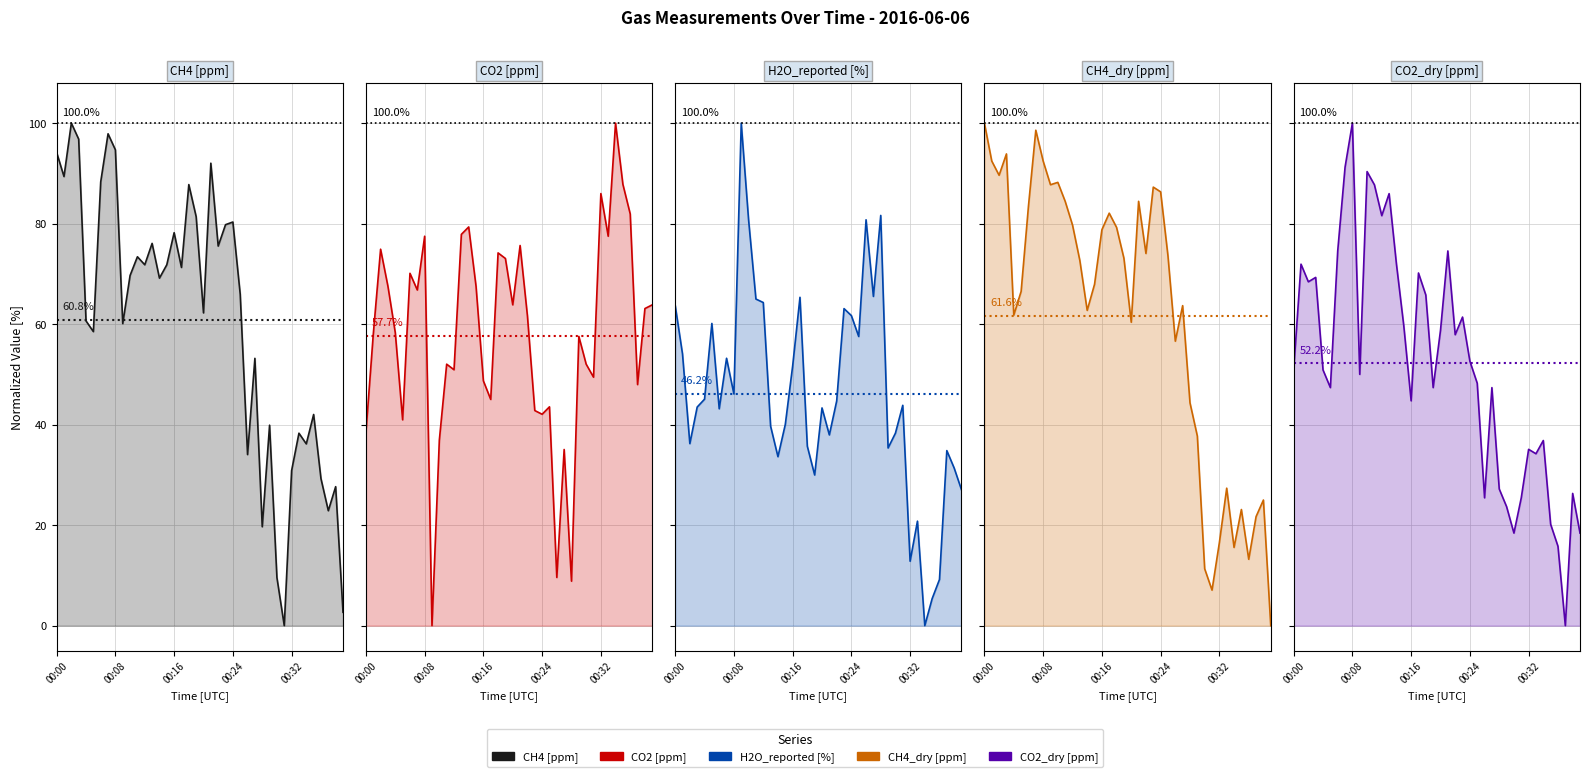

How many intersections are there between CH4_dry [ppm] and CO2 [ppm]?

5